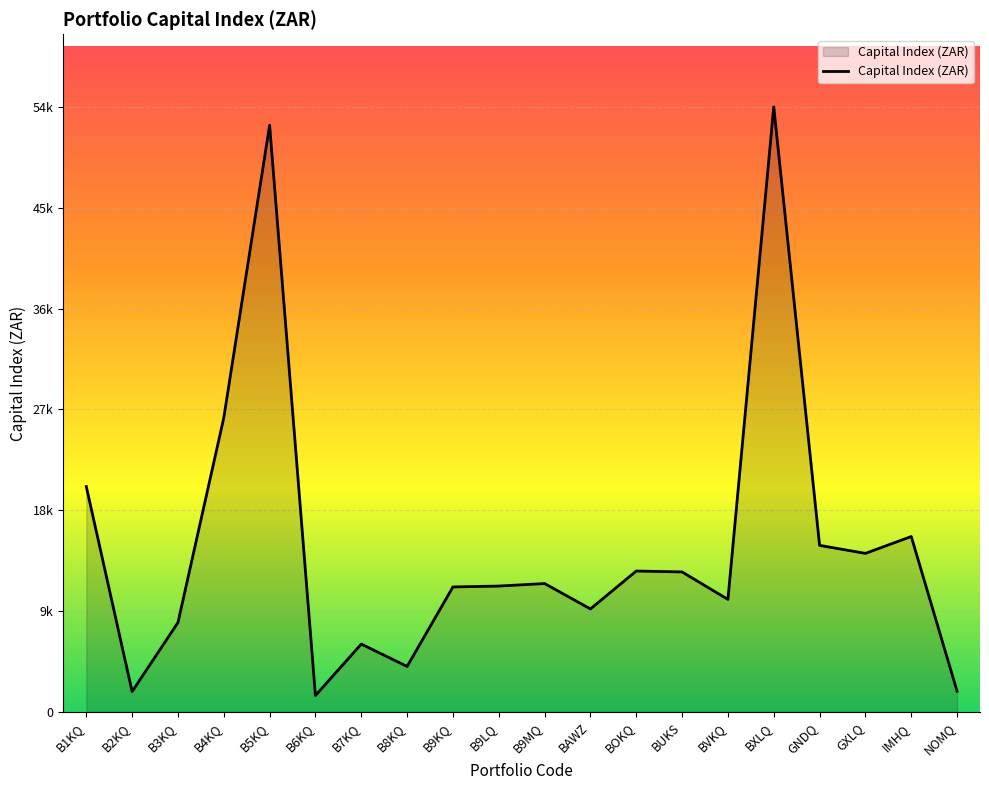

What is the average value?

14957.9